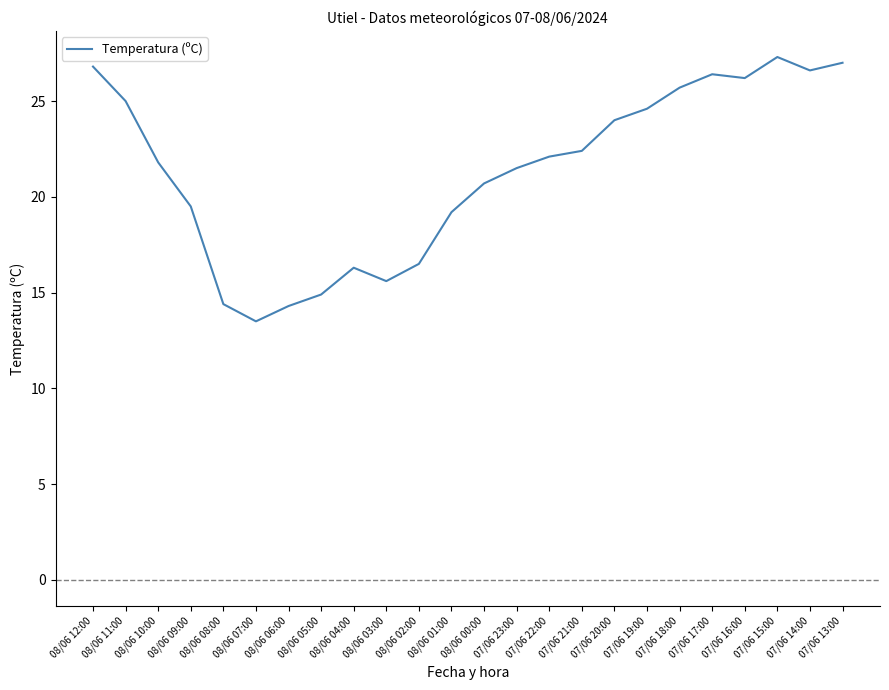

What is the sum of the values at 08/06 02:00 and 08/06 12:00?

43.3